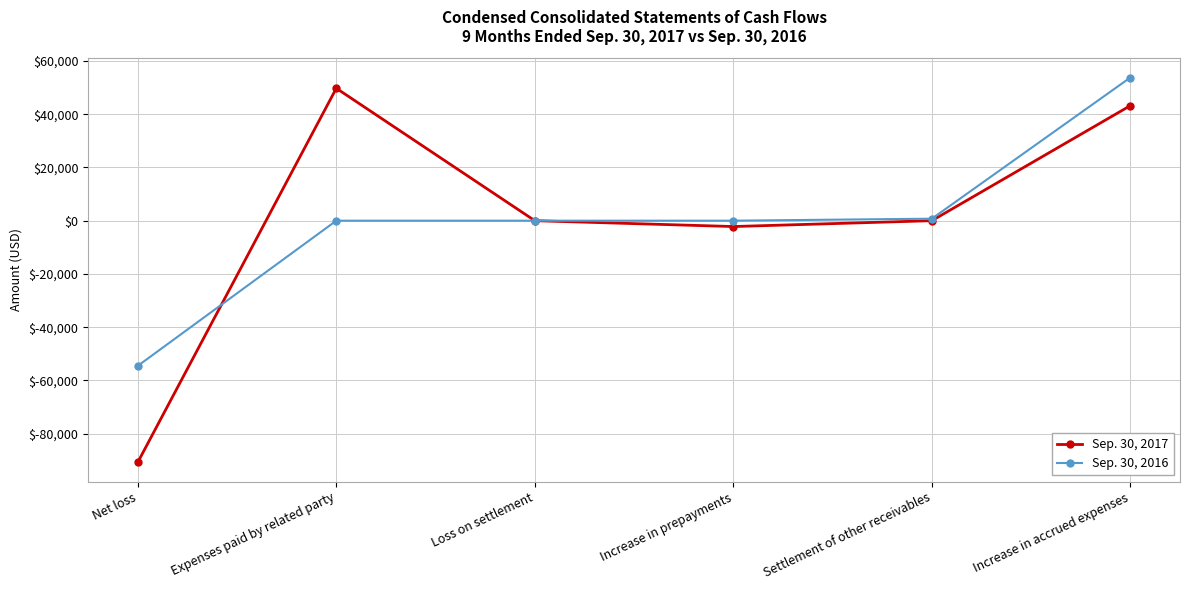

At which category is the sum across all series the highest?

Increase in accrued expenses